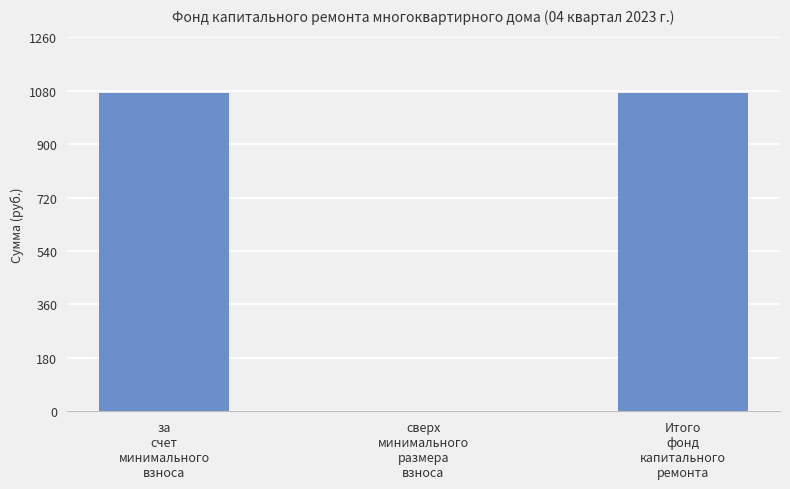

Count the number of data series in this chart.

1